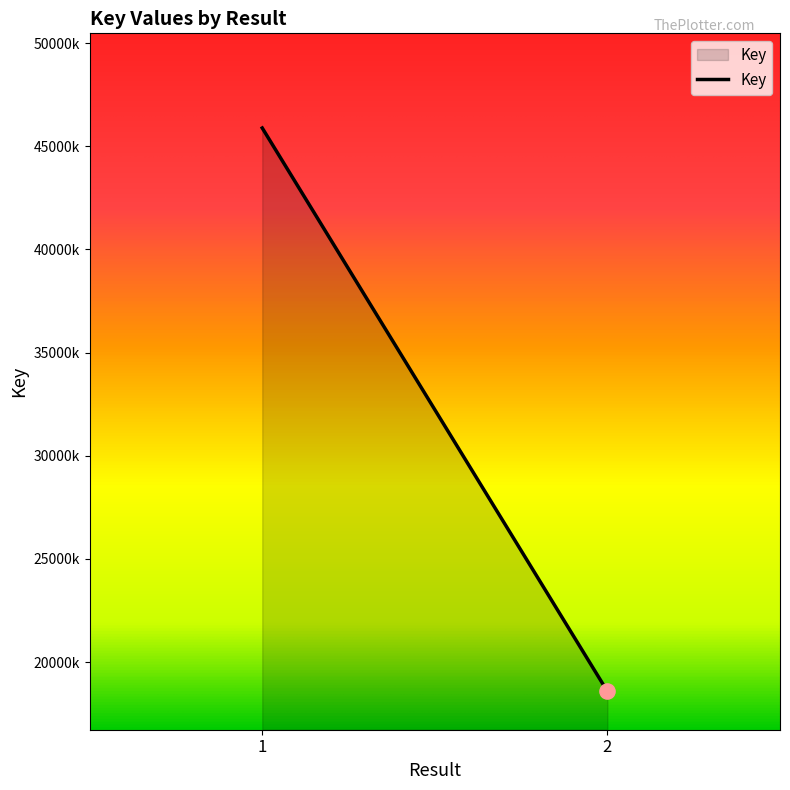

Between 1 and 2, which is larger?

1